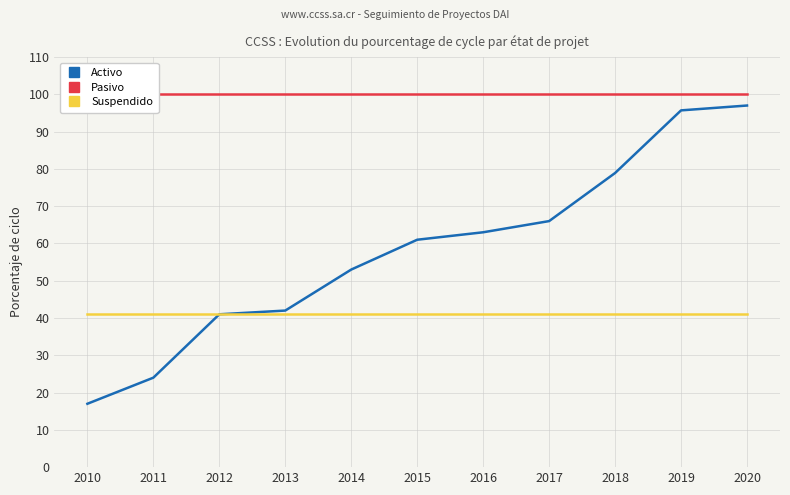

Reading left to right, what are all the values shown in this chart?

Activo: 2010=17.0	2011=24.0	2012=41.0	2013=42.0	2014=53.0	2015=61.0	2016=63.0	2017=66.0	2018=78.9	2019=95.7	2020=97.0
Pasivo: 2010=100.0	2011=100.0	2012=100.0	2013=100.0	2014=100.0	2015=100.0	2016=100.0	2017=100.0	2018=100.0	2019=100.0	2020=100.0
Suspendido: 2010=41.0	2011=41.0	2012=41.0	2013=41.0	2014=41.0	2015=41.0	2016=41.0	2017=41.0	2018=41.0	2019=41.0	2020=41.0